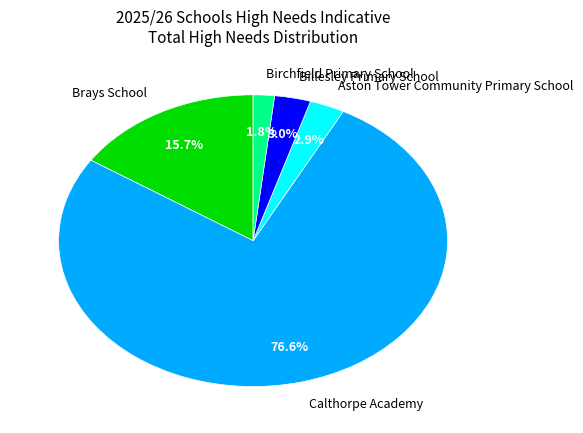

What is the majority slice?

Calthorpe Academy